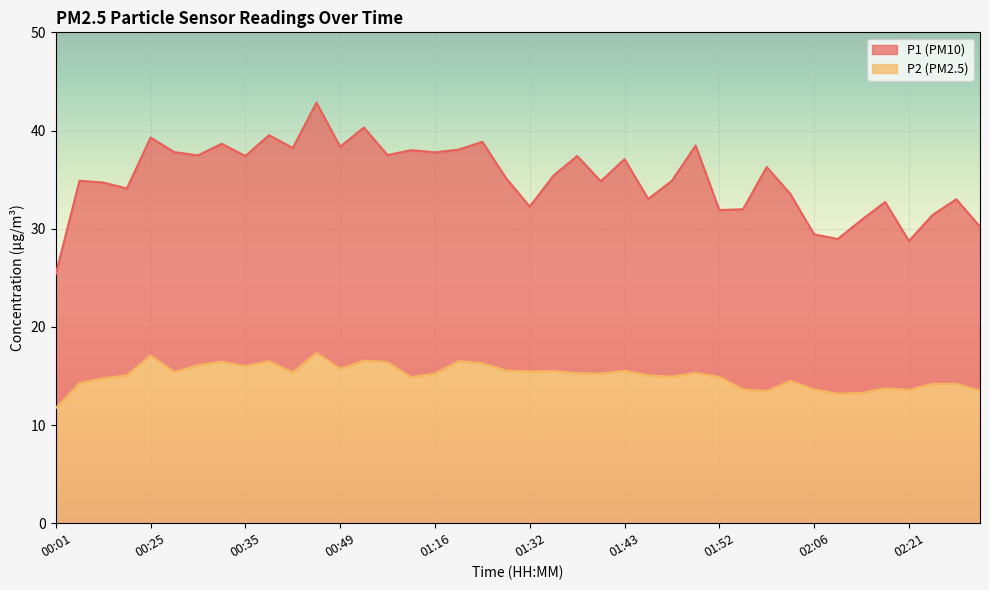

Read the P2 value at 01:40.

15.2